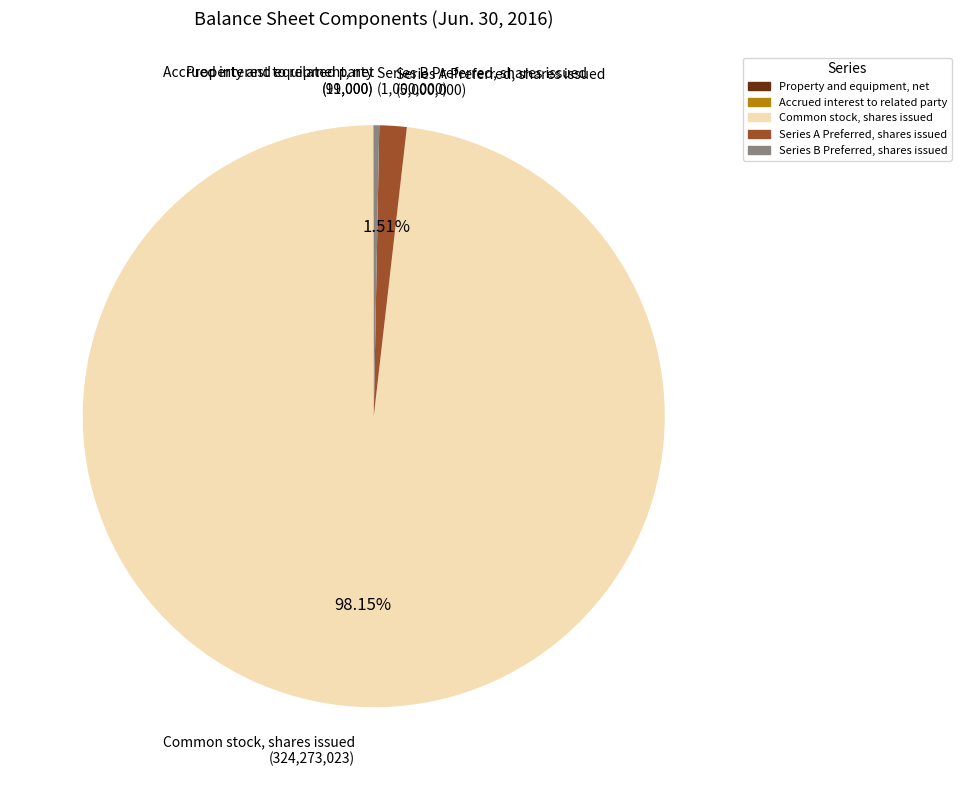

Which category has the biggest portion of the pie?

Common stock, shares issued